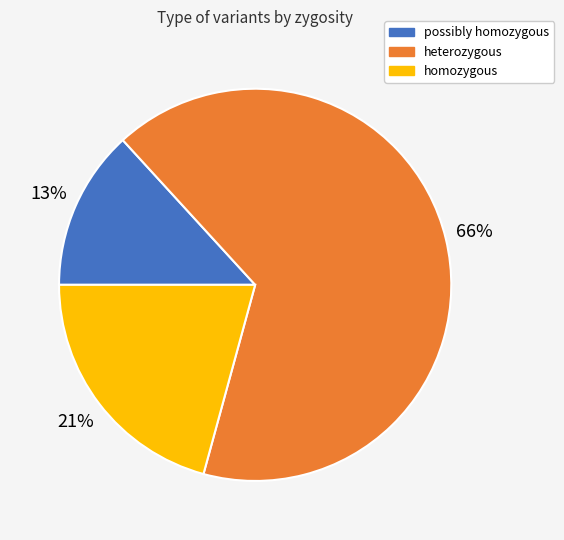

To the nearest percent, what portion does possibly homozygous represent?

13%